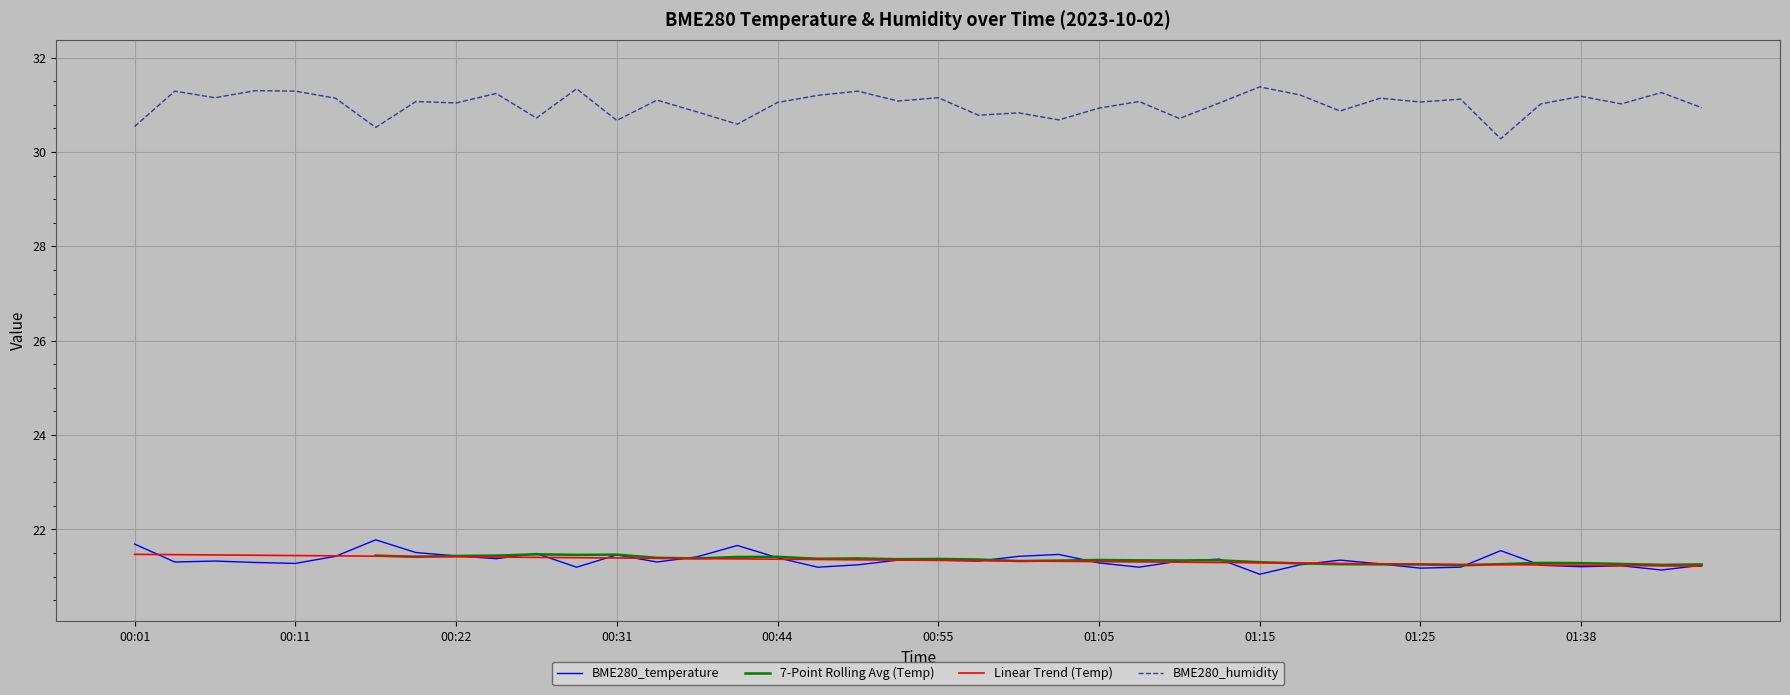

At how many categories does at least one series exceed 24?

40